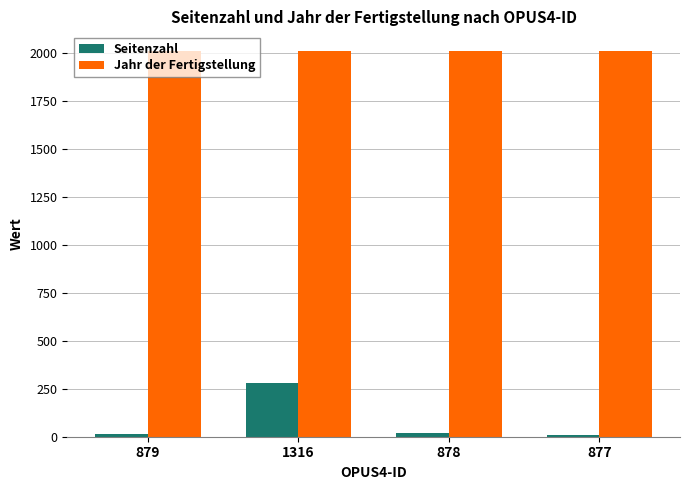

At which category is the sum across all series the highest?

1316